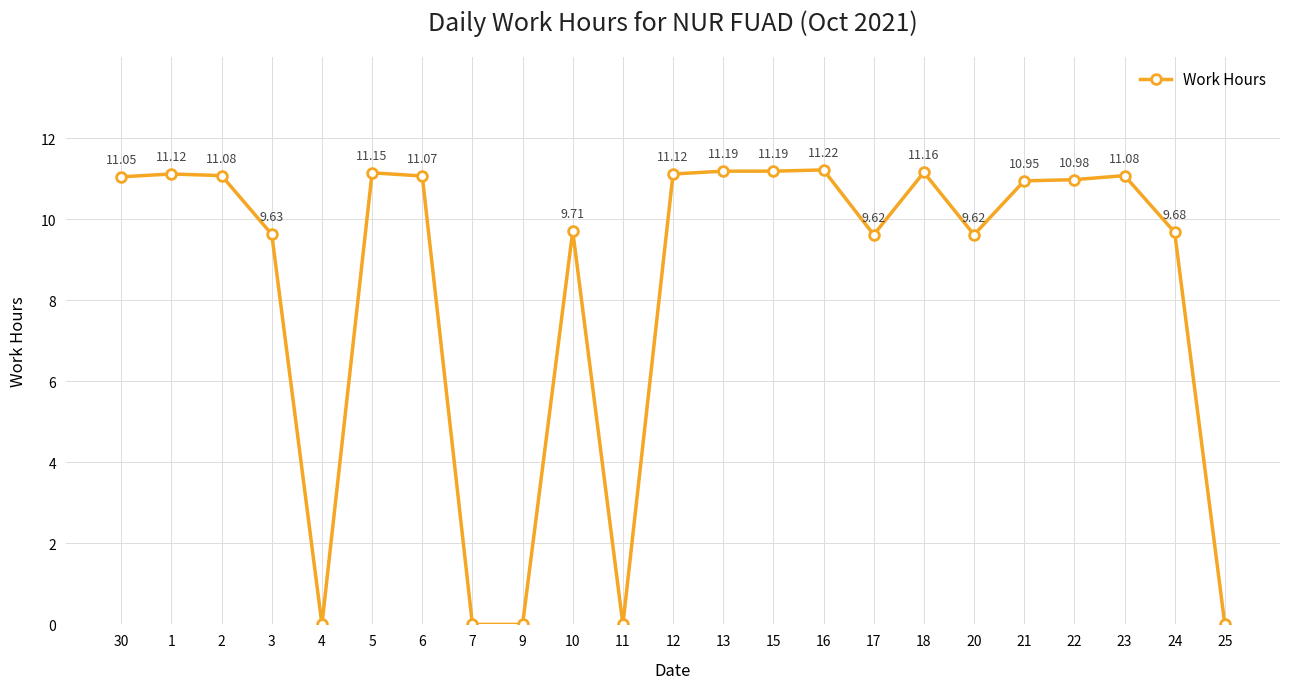

Is this an area chart (filled region under the line)?

No